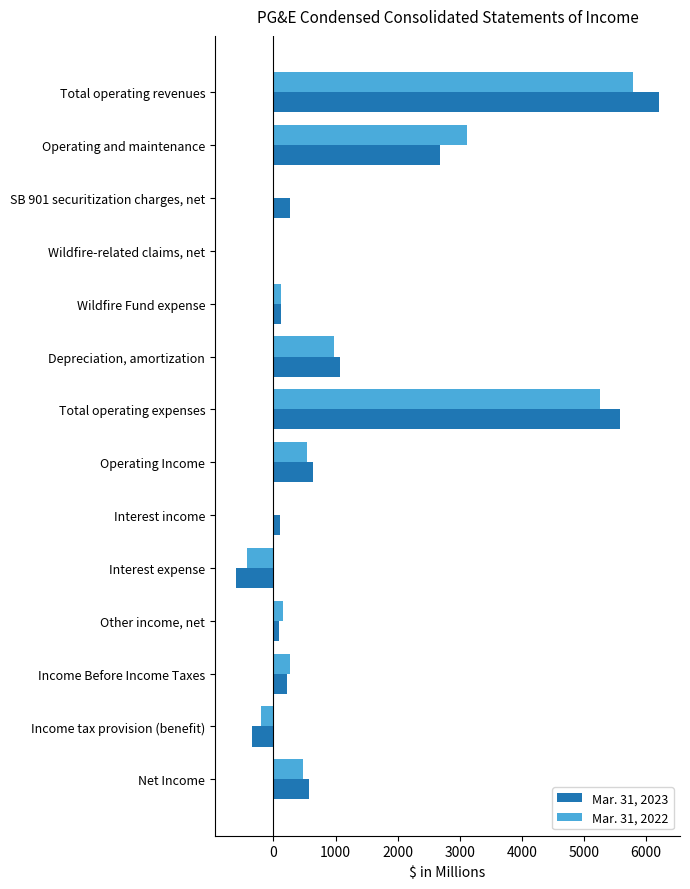

At which category is the sum across all series the highest?

Total operating revenues